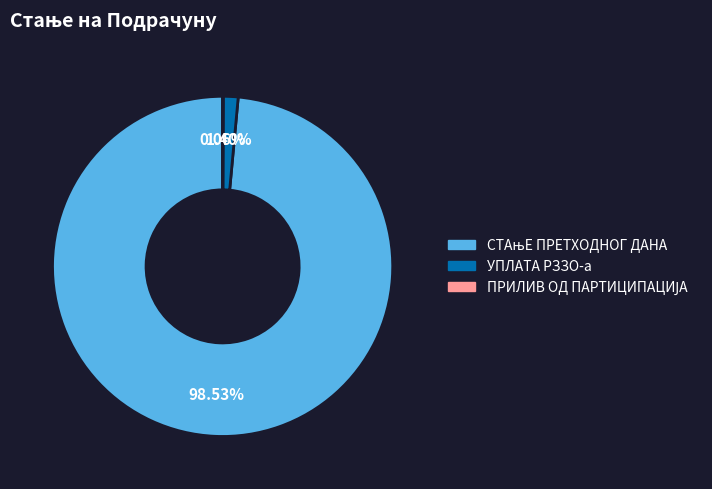

To the nearest percent, what is the average slice percentage?

33%